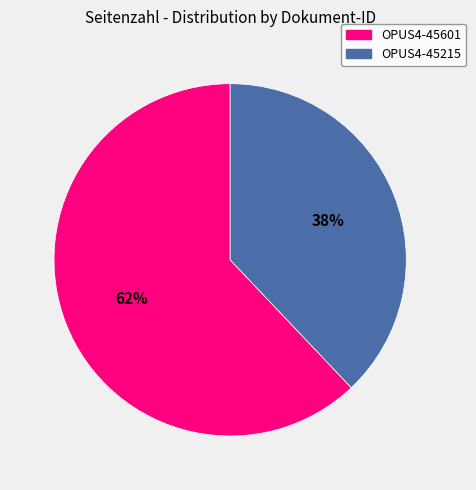

To the nearest percent, what is the combined percentage of OPUS4-45215 and OPUS4-45601?

100%